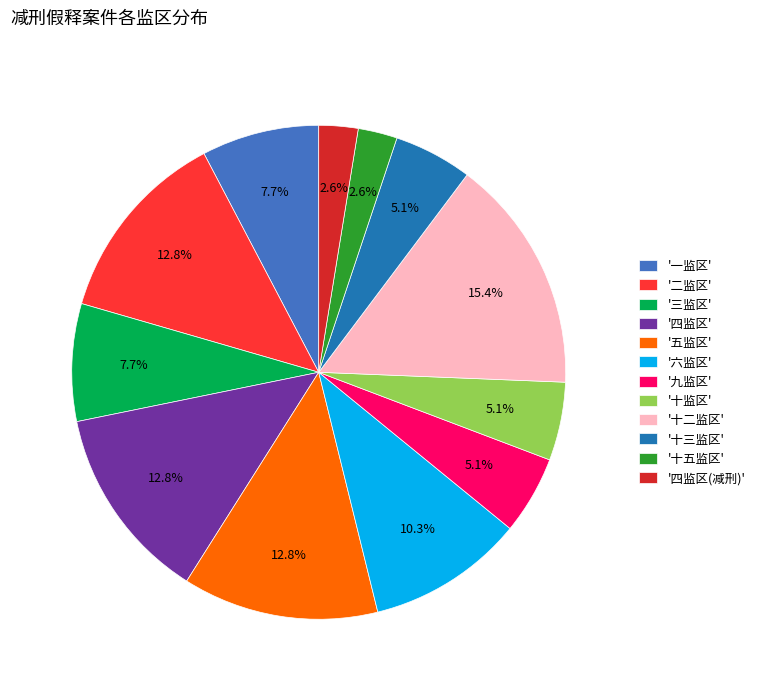

Approximately how many times larger is the value at '二监区' compared to '六监区'?

1.2